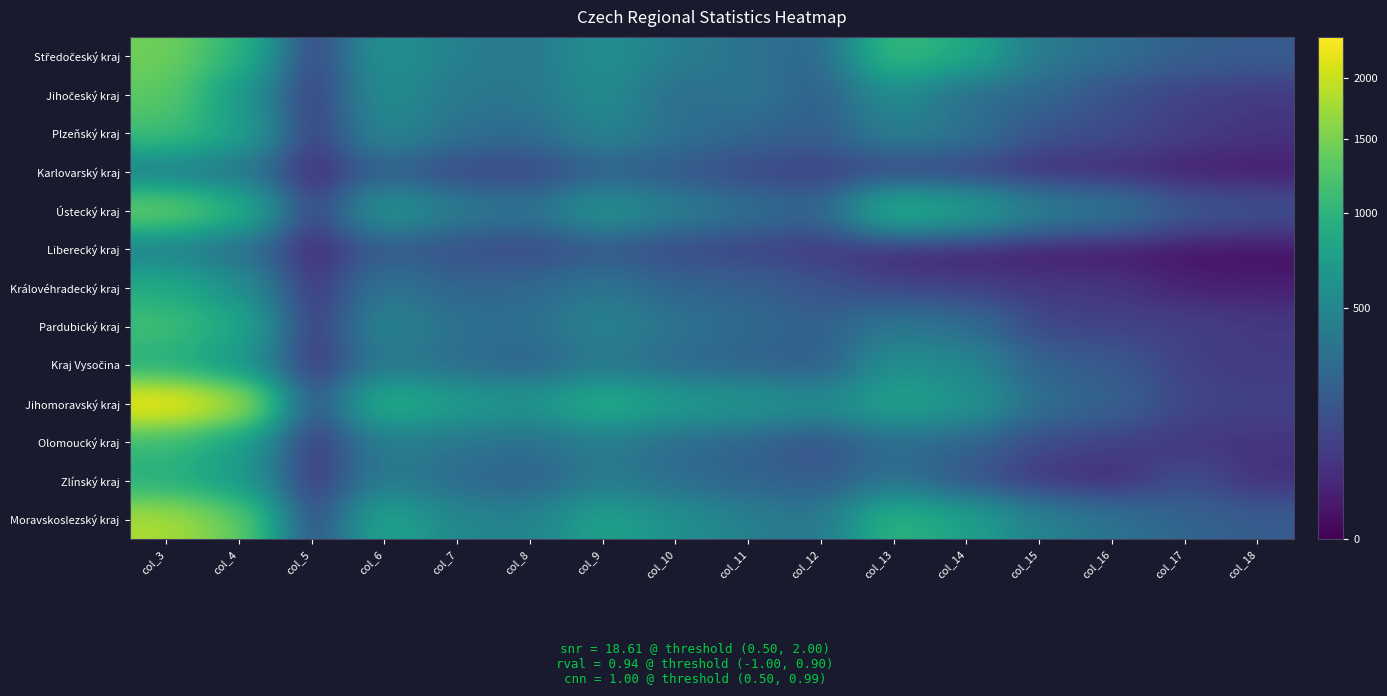

Which series has the largest total across all categories?

Jihomoravský kraj